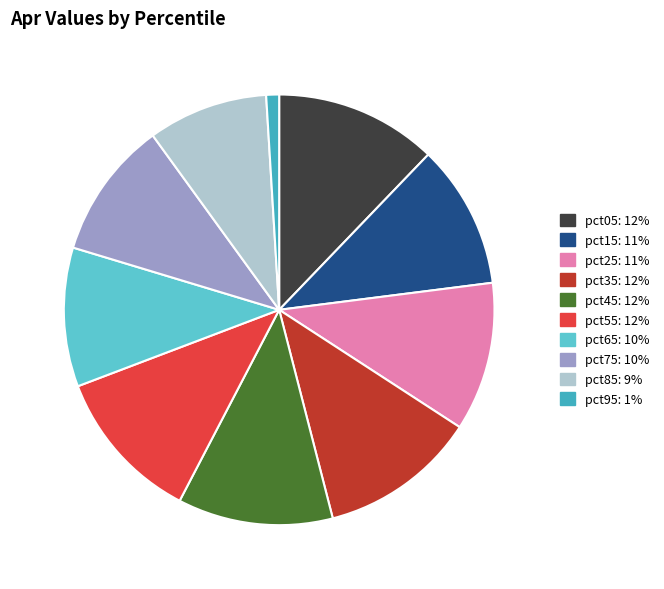

The pct15 slice represents 2% of the pie. True or false?

False